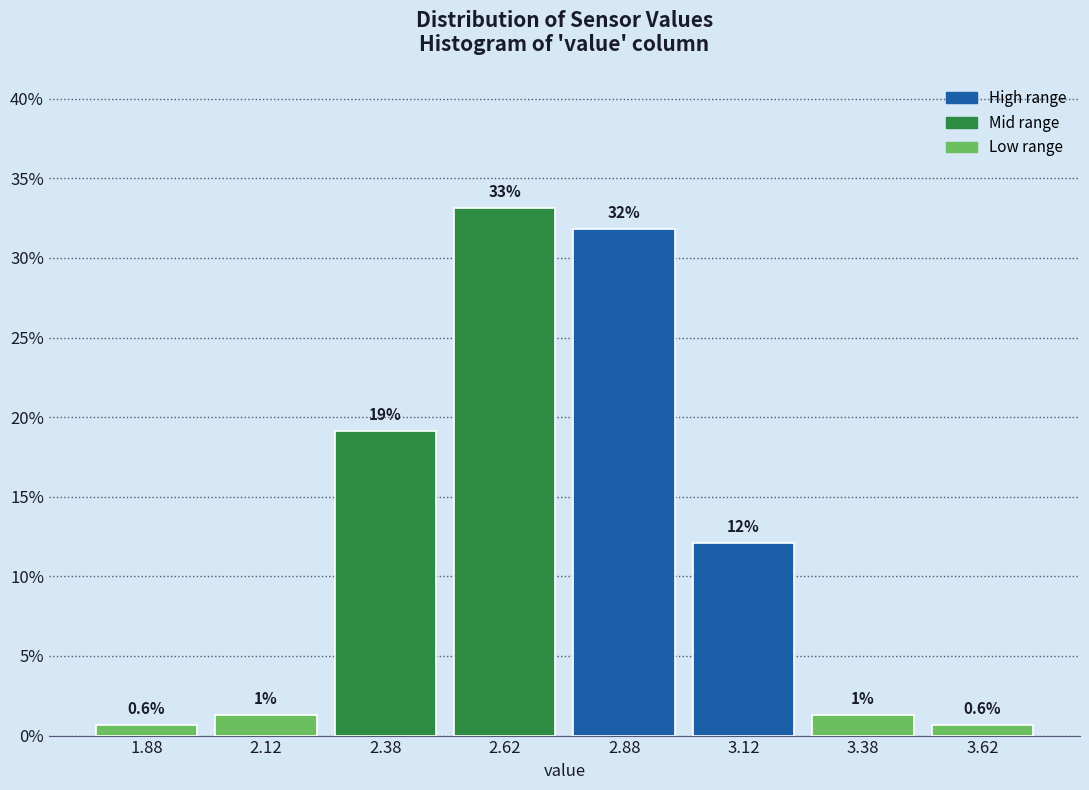

Which range on the x-axis has the tallest bar?

2.50 to 2.75